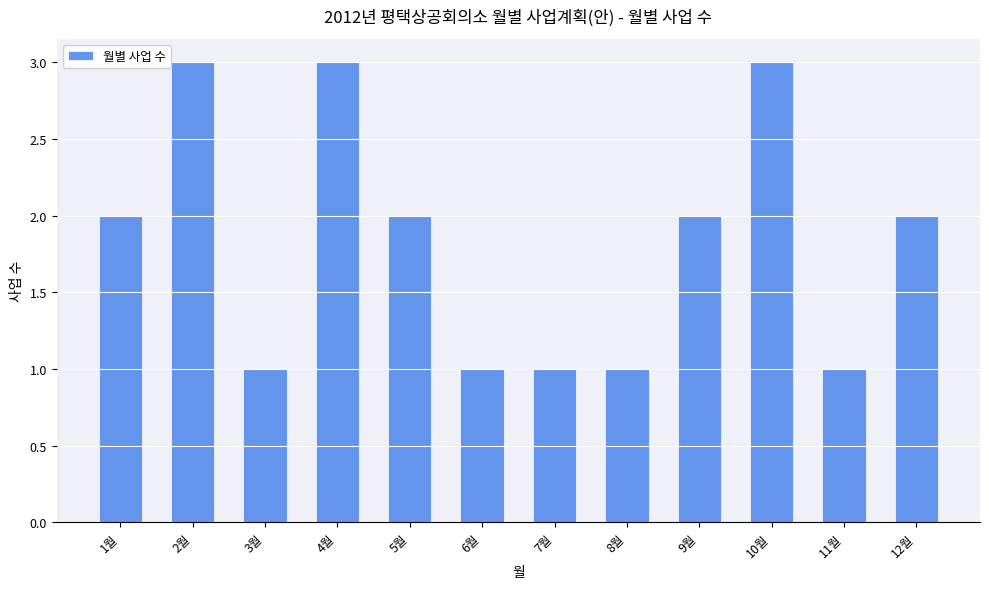

What is the change in value from 1월 to 8월?

-1